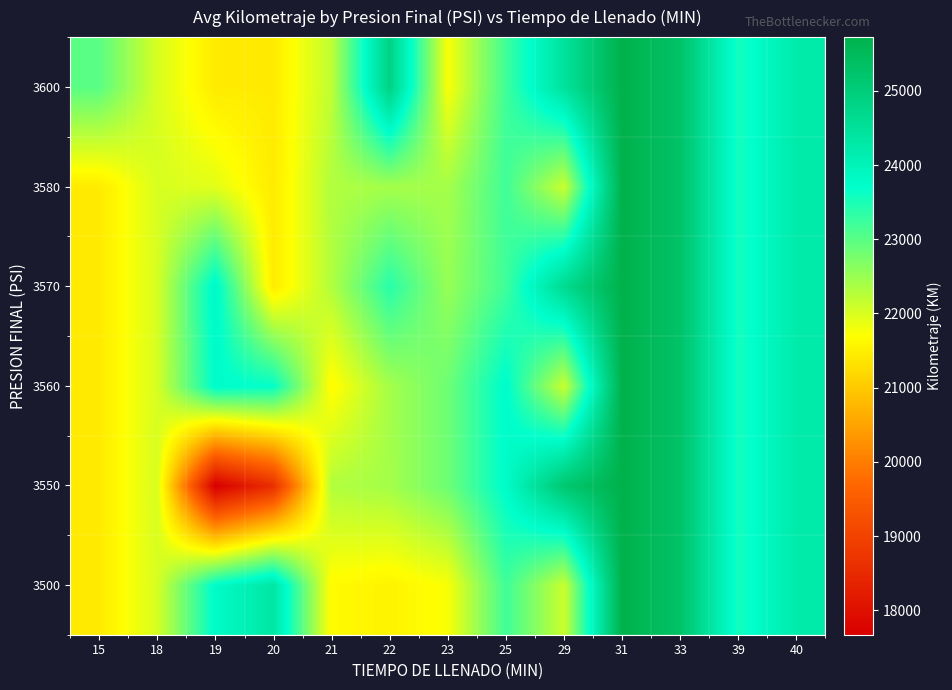

Reading left to right, what are all the values shown in this chart?

3500: 15=21438	18=22016	19=23765	20=24333	21=21644	22=21542	23=21744	25=23210	29=22114	31=25725	33=25271	39=23544	40=24229
3550: 15=21438	18=22016	19=17670	20=18600	21=22309	22=22411	23=22850	25=23765	29=25152	31=25725	33=25271	39=23544	40=24229
3560: 15=21438	18=22016	19=23765	20=23677	21=21644	22=22411	23=22850	25=23765	29=22114	31=25725	33=25271	39=23544	40=24229
3570: 15=21438	18=22016	19=23858	20=21438	21=22309	22=23395	23=22521	25=23210	29=24641	31=25725	33=25271	39=23544	40=24229
3580: 15=21438	18=22016	19=21931	20=21438	21=22309	22=22411	23=22411	25=23210	29=22114	31=25725	33=25271	39=23544	40=24229
3600: 15=23005	18=22016	19=21438	20=21438	21=22210	22=24843	23=21744	25=23210	29=24440	31=25725	33=25271	39=23544	40=24229